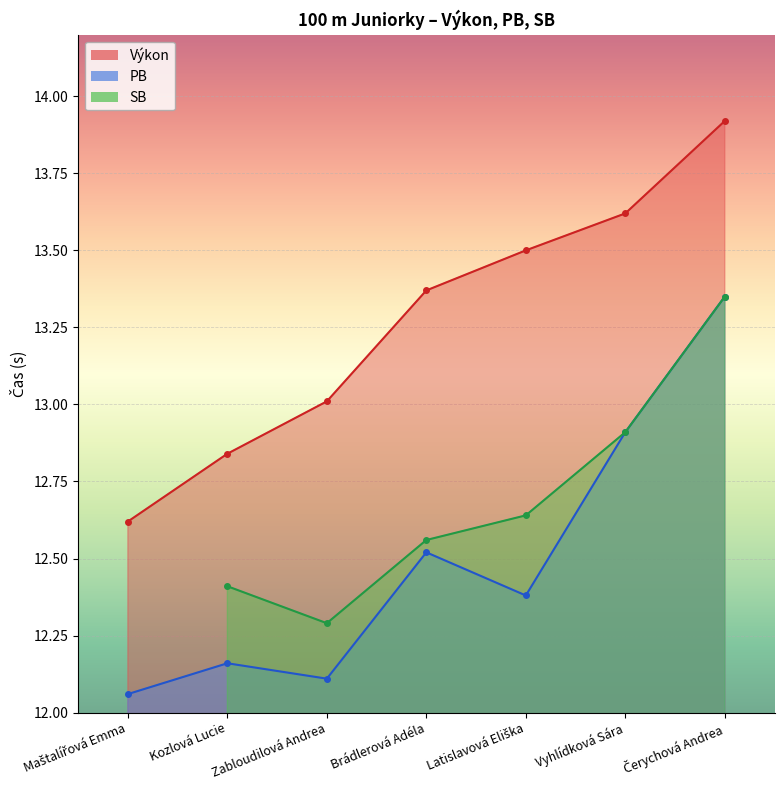

Does the chart display data point markers on the line(s)?

Yes